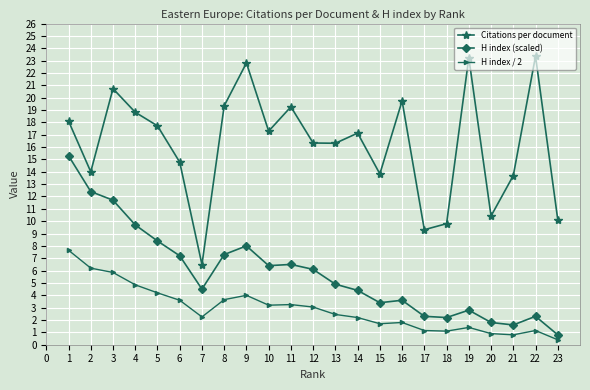

Is this an area chart (filled region under the line)?

No